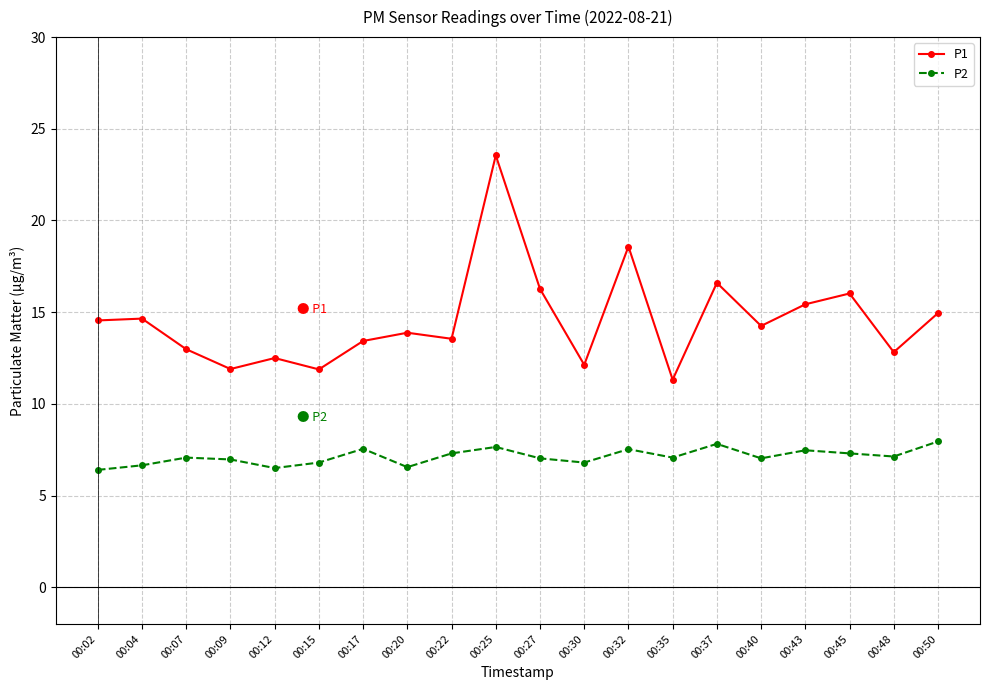

Is the value of P1 at 00:12 greater than the value of P2 at 00:45?

Yes